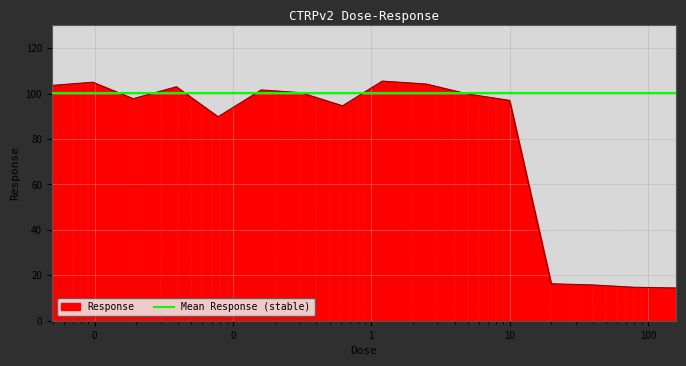

What is the ratio of the value at 40.0 to the value at 0.16?

0.2